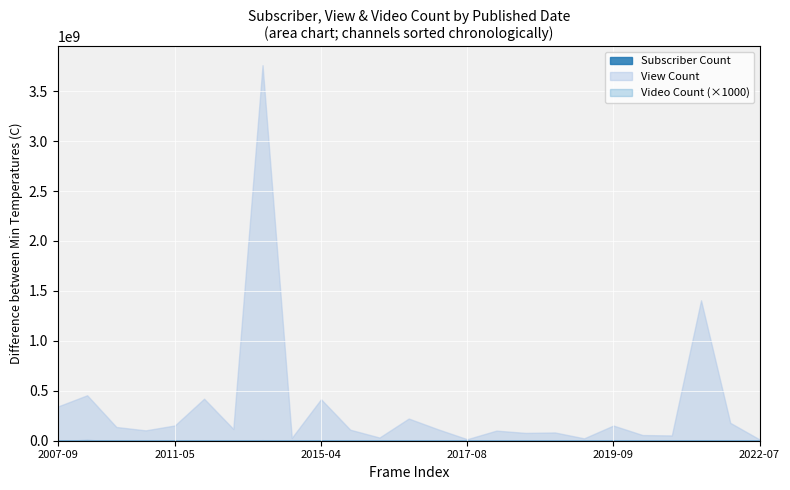

True or false: Video Count and View Count intersect in this chart.

False